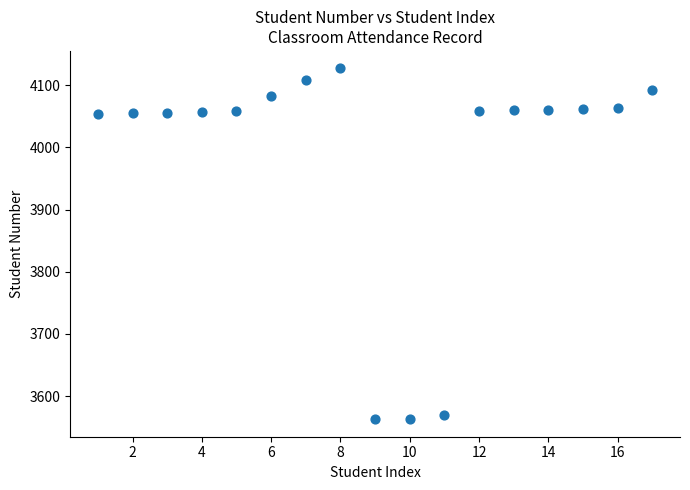

What is the range of X values (max minus min)?

16